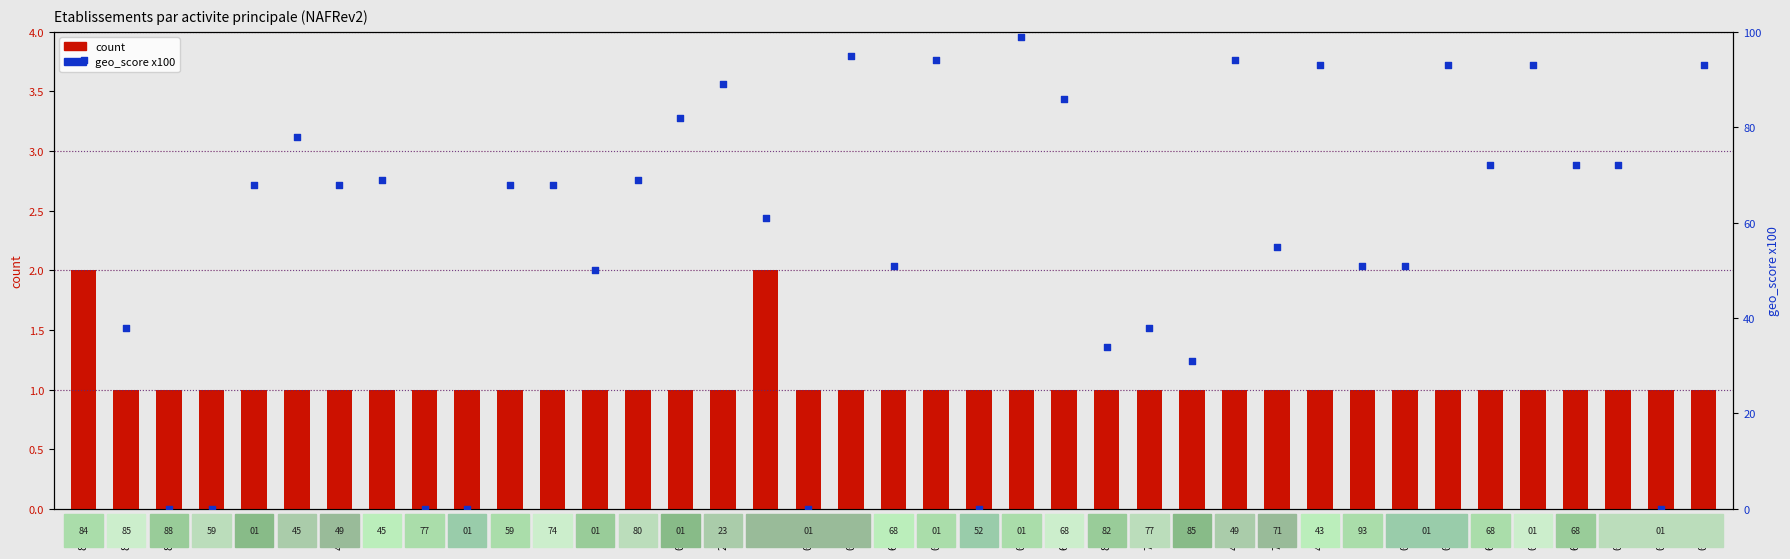

What is the total value across all series at 01.3Z?

69.0